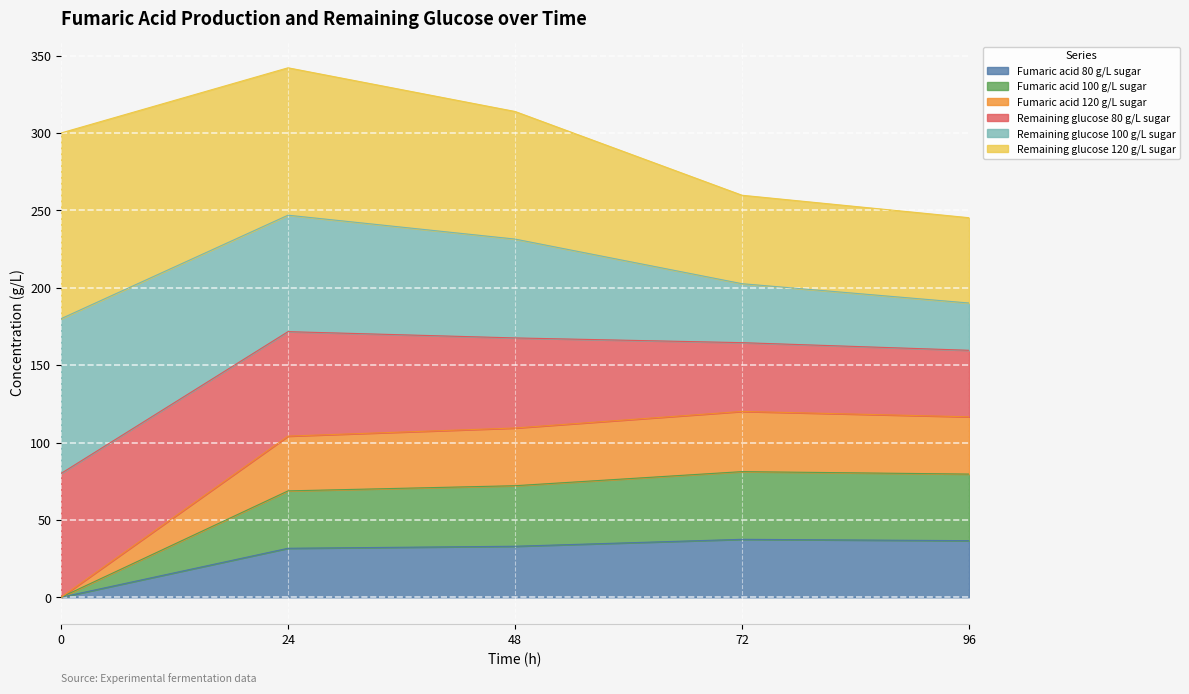

What are all the series names shown in the legend?

Fumaric acid 80 g/L sugar, Fumaric acid 100 g/L sugar, Fumaric acid 120 g/L sugar, Remaining glucose 80 g/L sugar, Remaining glucose 100 g/L sugar, Remaining glucose 120 g/L sugar